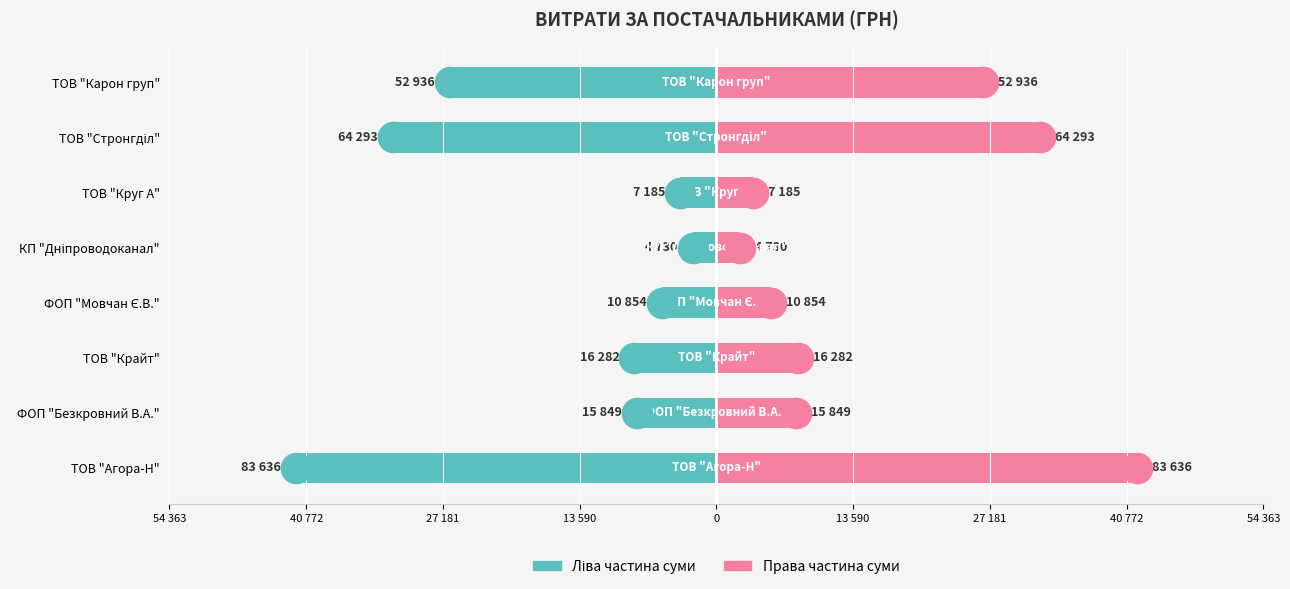

Does the chart contain any negative values?

Yes